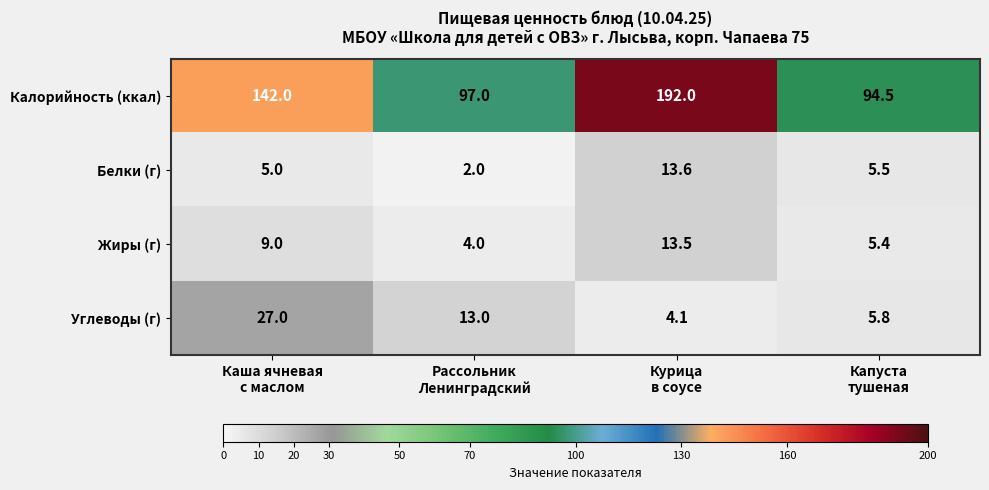

What is the difference between the highest and lowest values at Каша ячневая
с маслом?

137.0